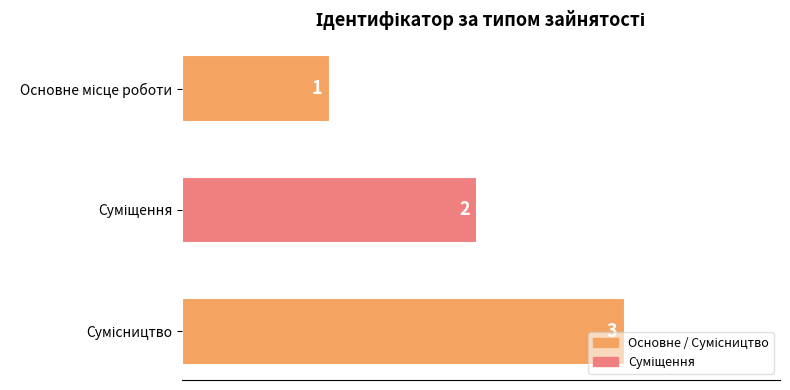

Count the values in the range 1 to 3.

3